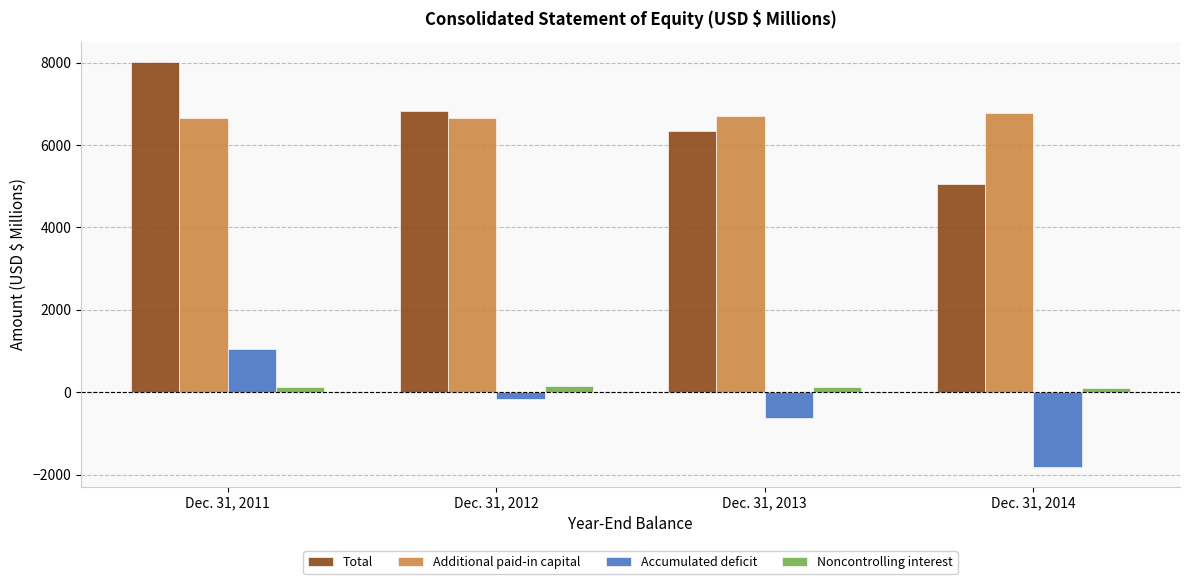

Count the number of categories in the chart.

4